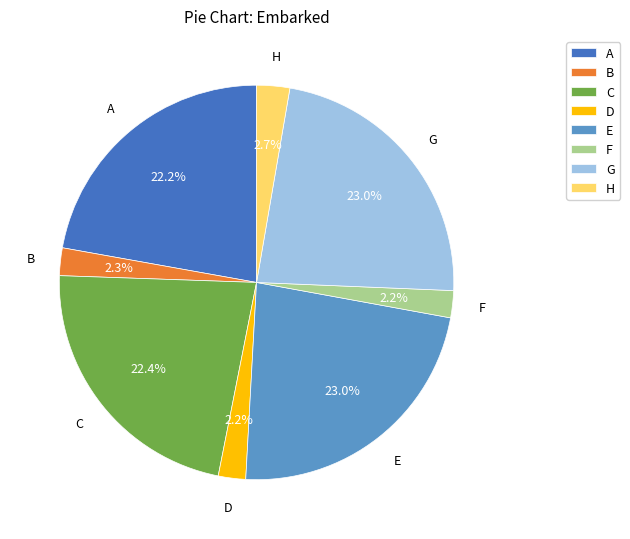

Count the number of slices in the pie.

8